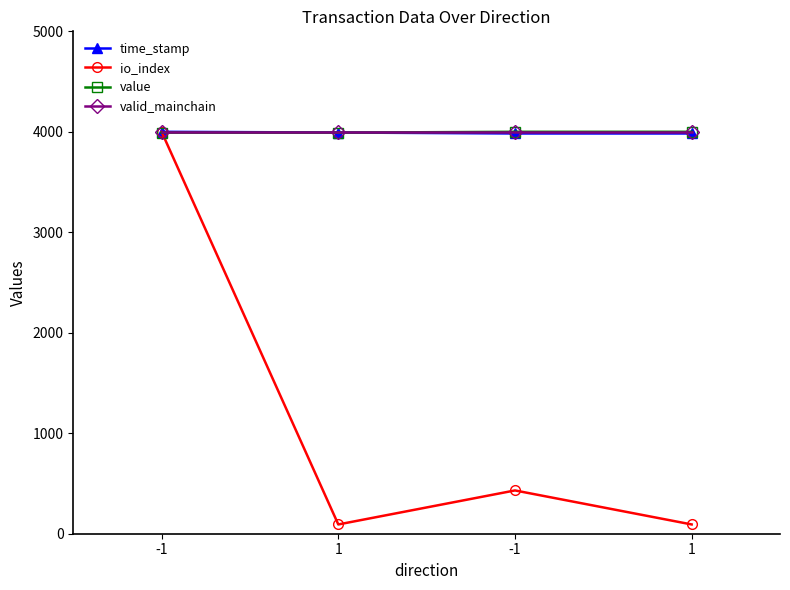

Count the number of data series in this chart.

4